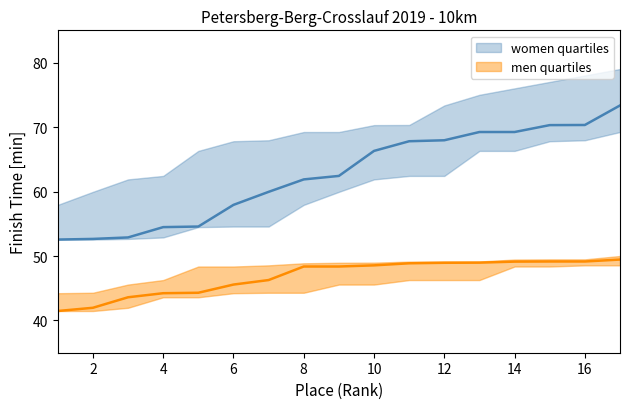

Rank the categories by men_upper value from lowest to highest.

1, 2, 3, 4, 5, 6, 7, 8, 9, 10, 11, 12, 13, 14, 15, 16, 17